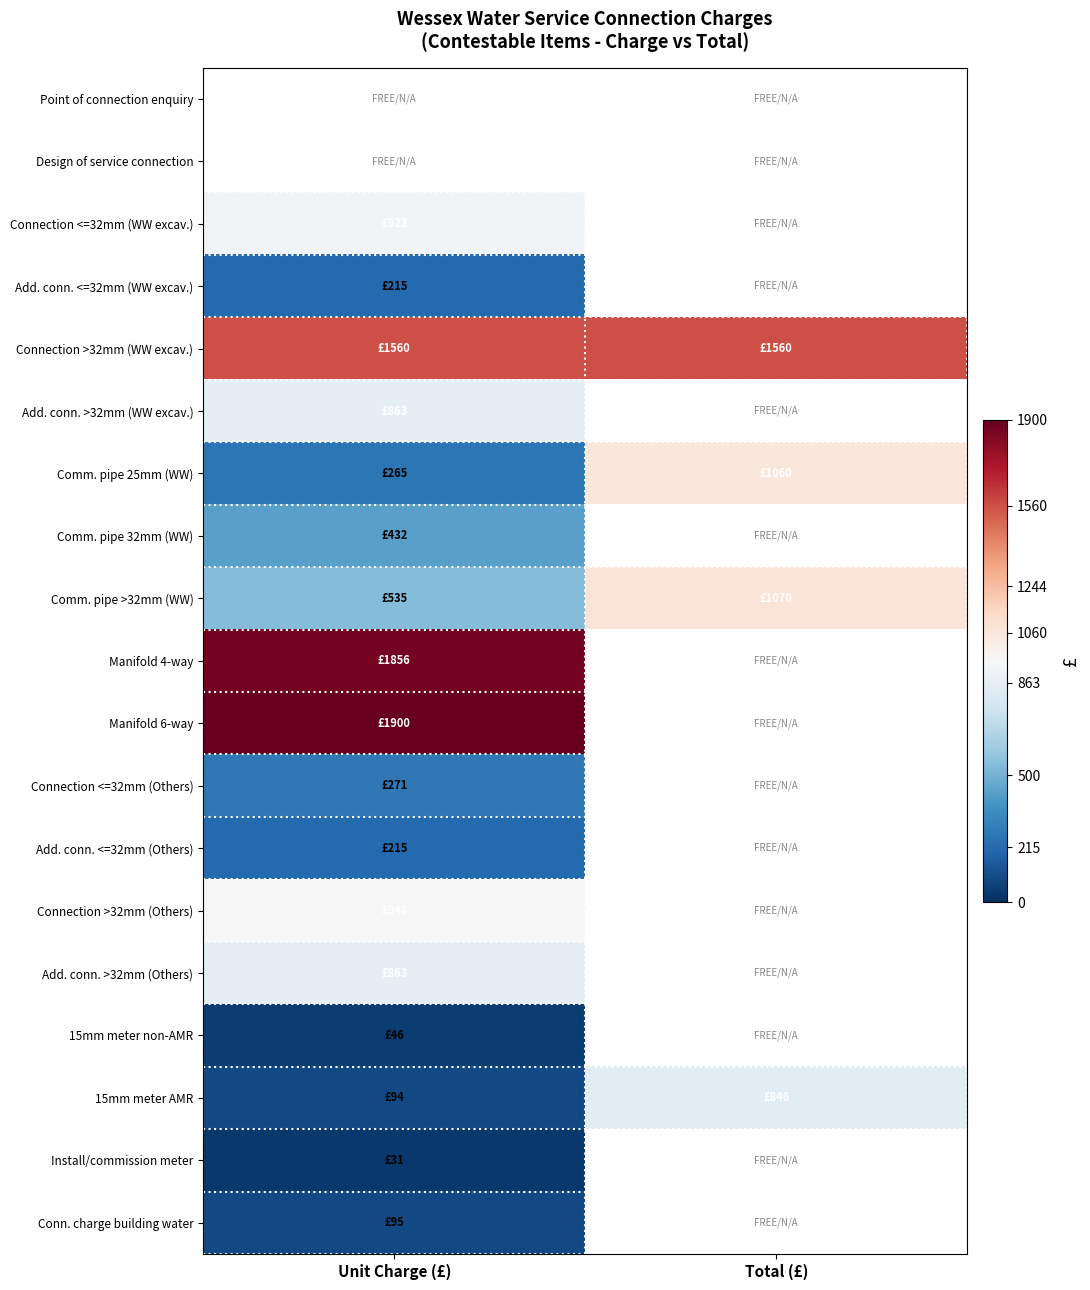

Read the Add. conn. >32mm (Others) value at Unit Charge (£).

863.0